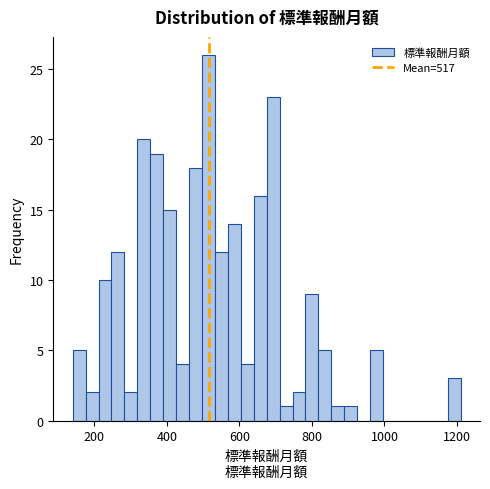

Read against the x-axis, roughly where is the centre of the tallest bar?

520